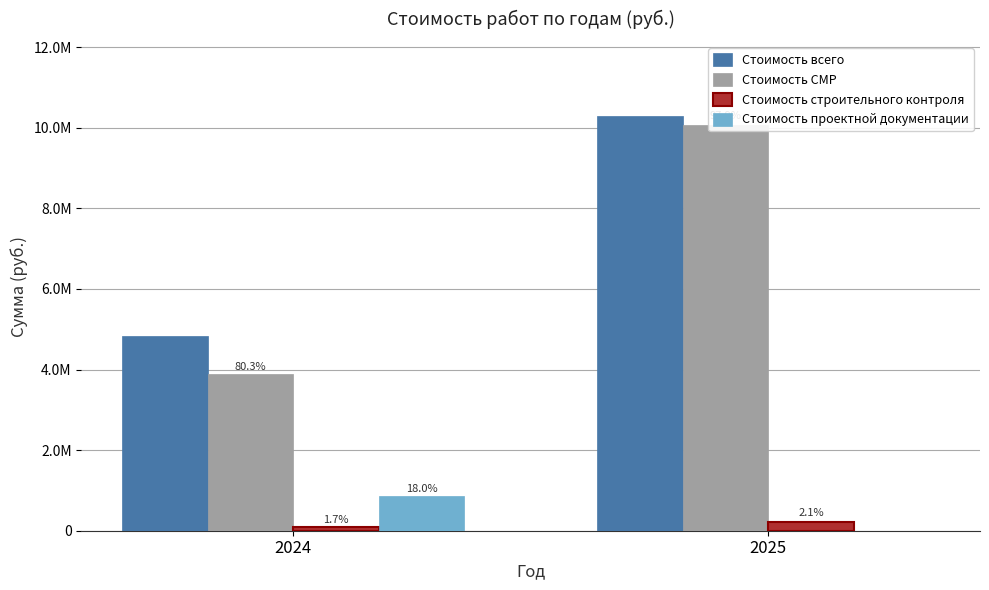

What is the total value across all series at 2024?

9668140.2